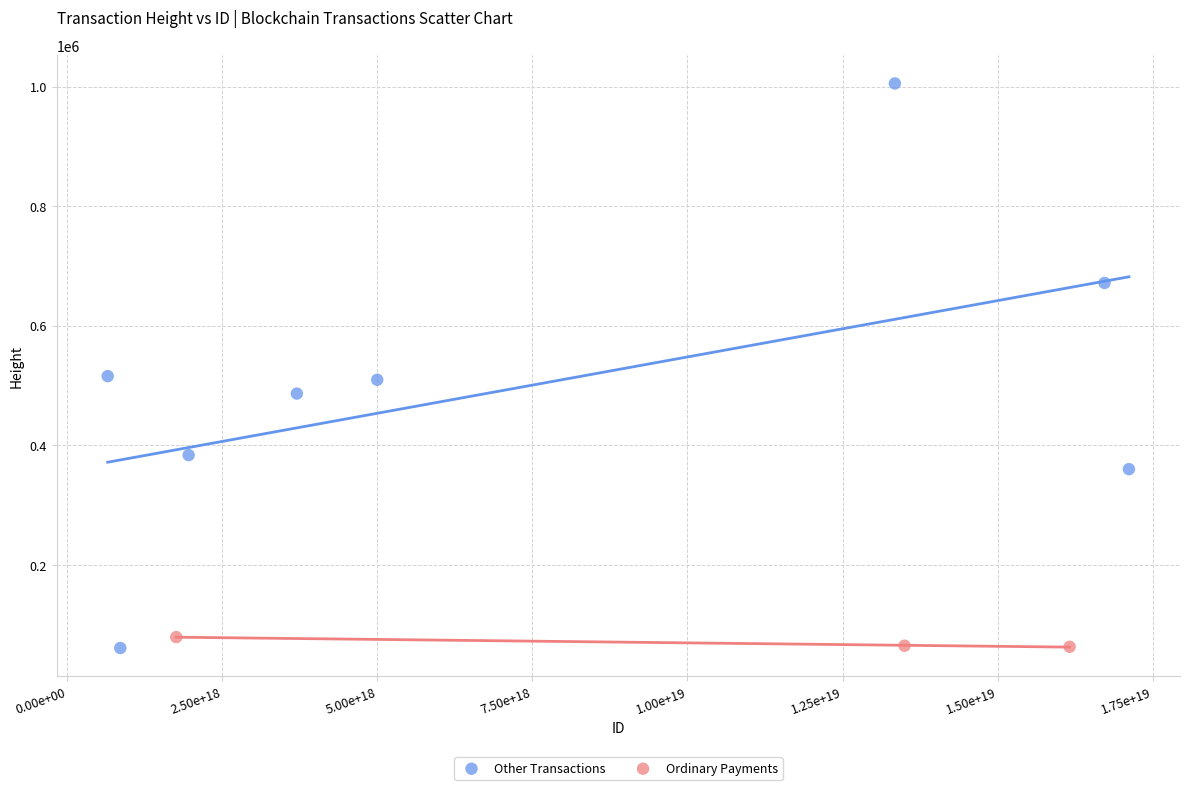

Which series contains the highest Y value?

Other Transactions